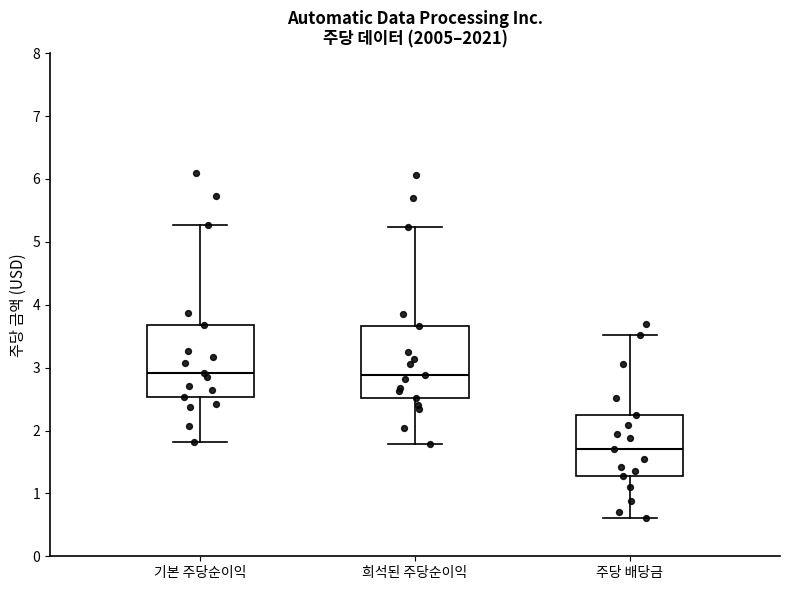

Reading left to right, transcribe this box plot: for each box, give where its median line is, the range the box spans, and where its two whiskers end, as read against the y-axis. The values are not printed on the chart, so give them approximately, as read against the axis.

기본 주당순이익: median 2.9, box 2.5 to 3.7, whiskers 1.8 to 5.3
희석된 주당순이익: median 2.9, box 2.5 to 3.7, whiskers 1.8 to 5.2
주당 배당금: median 1.7, box 1.3 to 2.2, whiskers 0.6 to 3.5